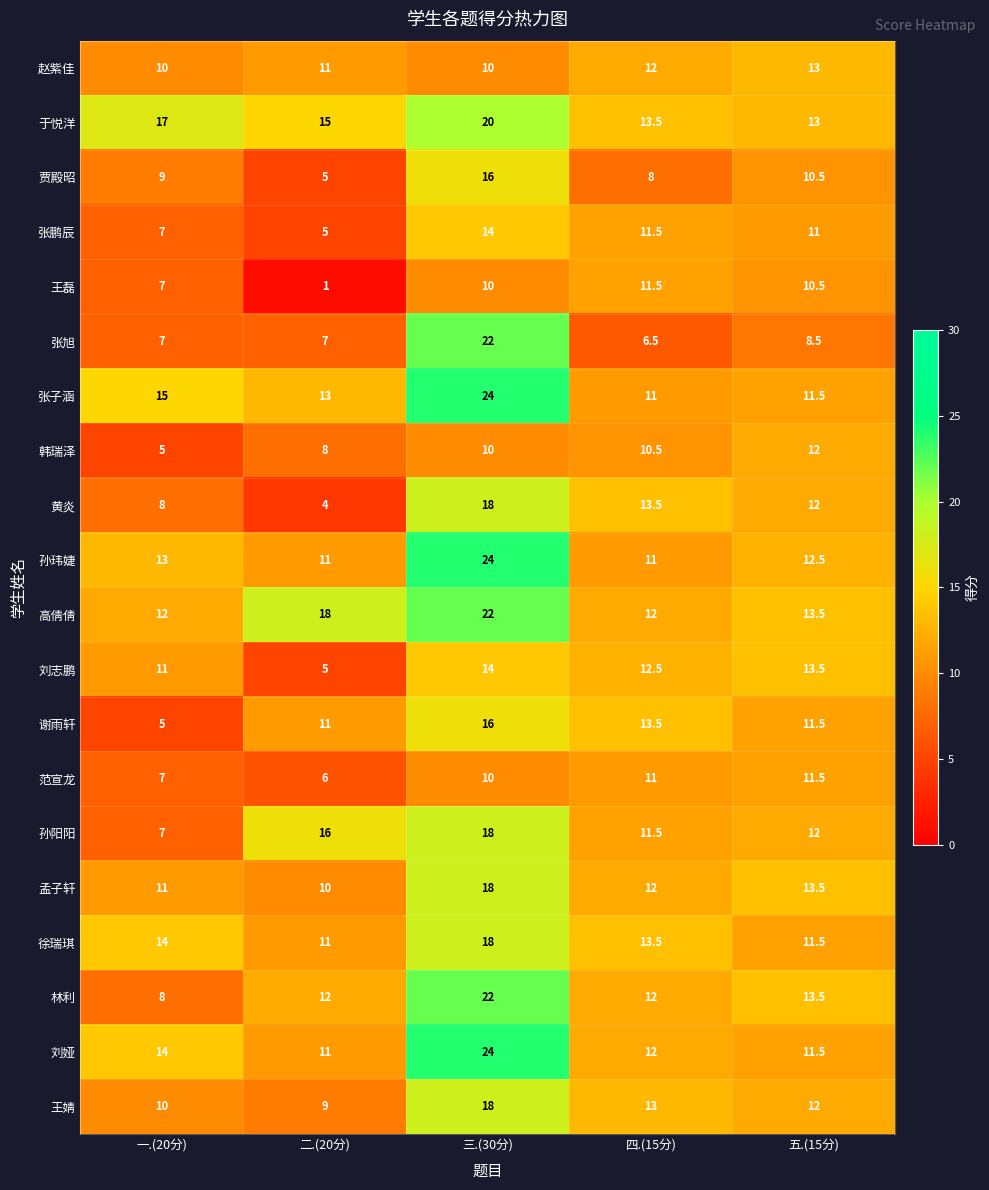

What is the total value across all series at 一.(20分)?

197.0